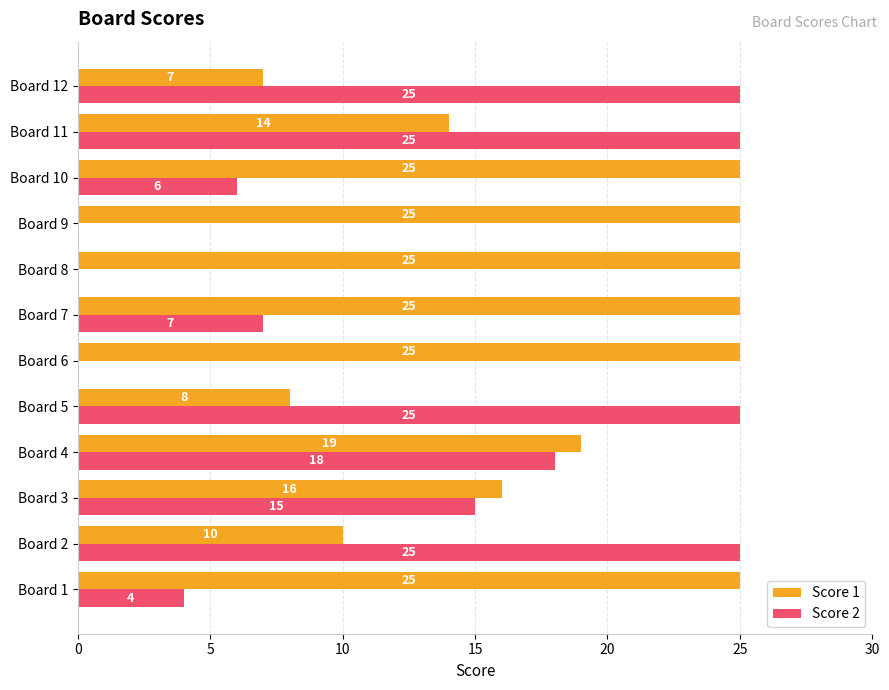

What are all the series names shown in the legend?

Score 1, Score 2